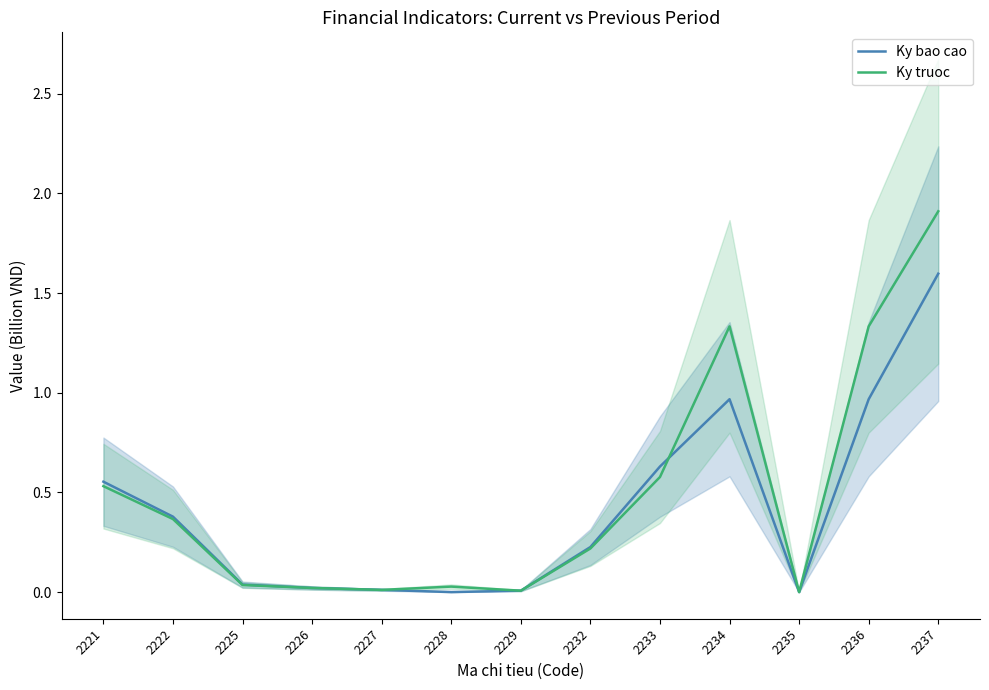

Does the chart have visible grid lines?

No